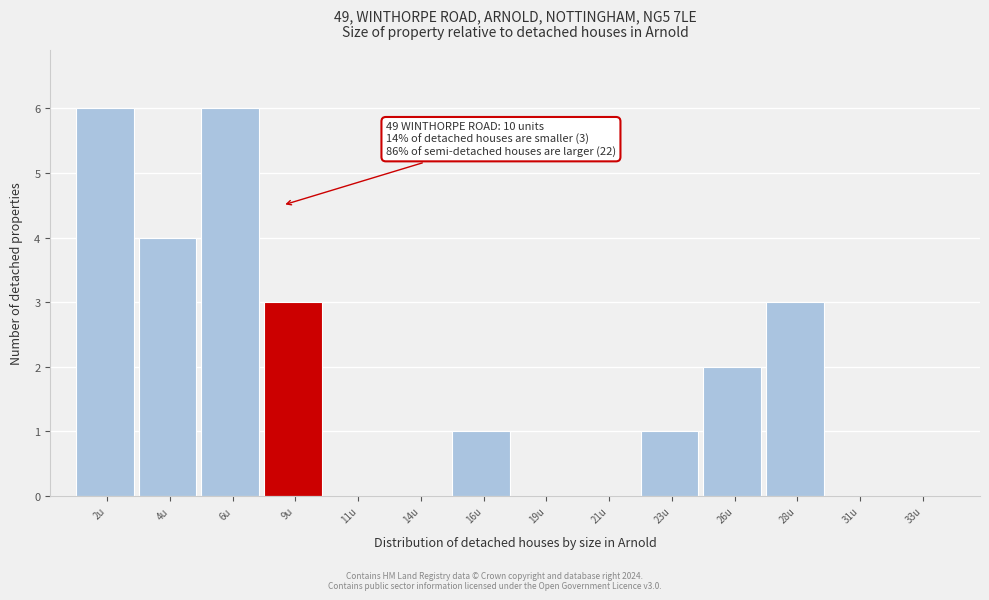

Reading right to left, extract all data points from this chart.

33u=0	31u=0	28u=3	26u=2	23u=1	21u=0	19u=0	16u=1	14u=0	11u=0	9u=3	6u=6	4u=4	2u=6